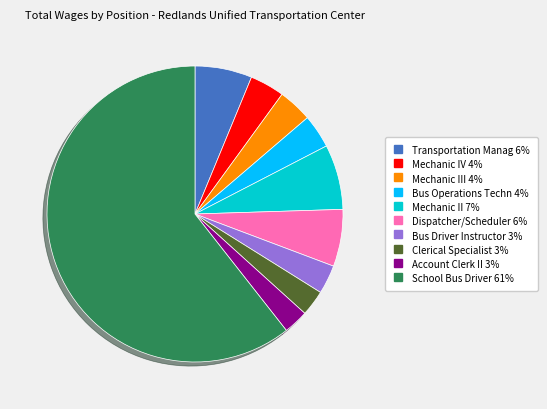

Does any single category account for the majority?

Yes